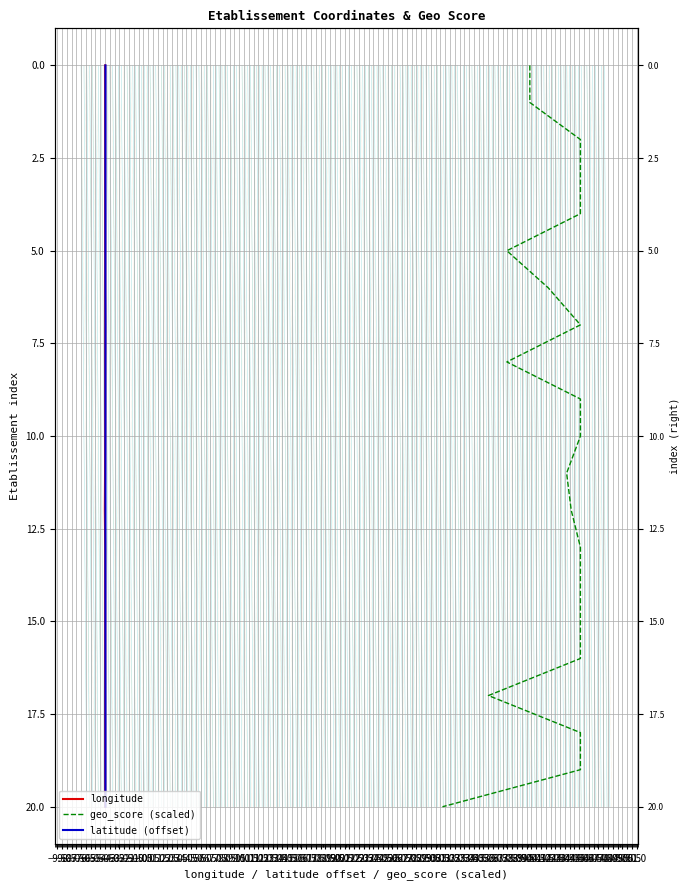

How many data points in geo_score (scaled) are above 10?

10